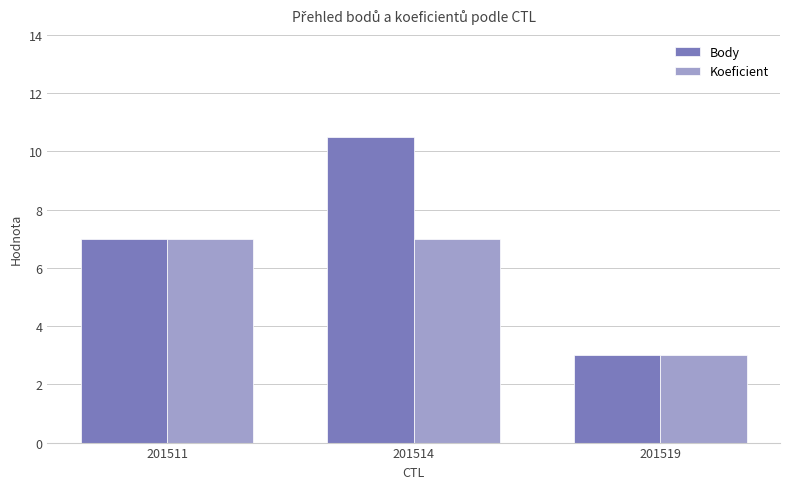

What are all the series names shown in the legend?

Body, Koeficient